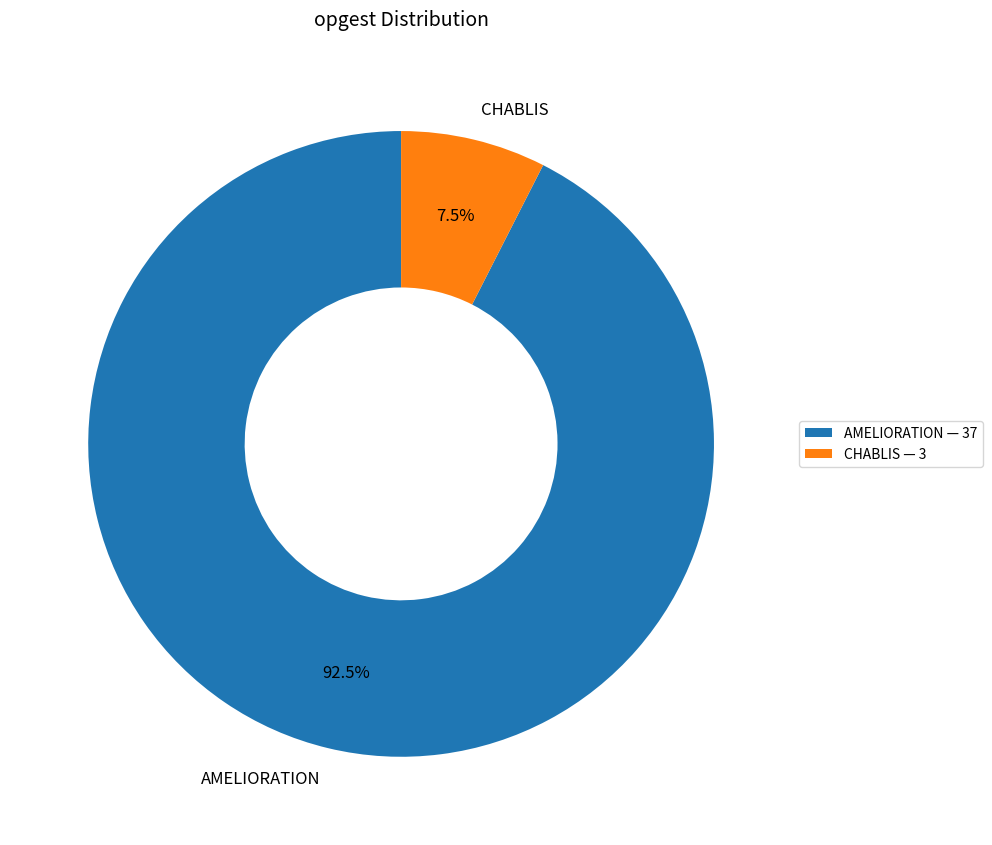

Is there any slice that represents more than half of the pie?

Yes